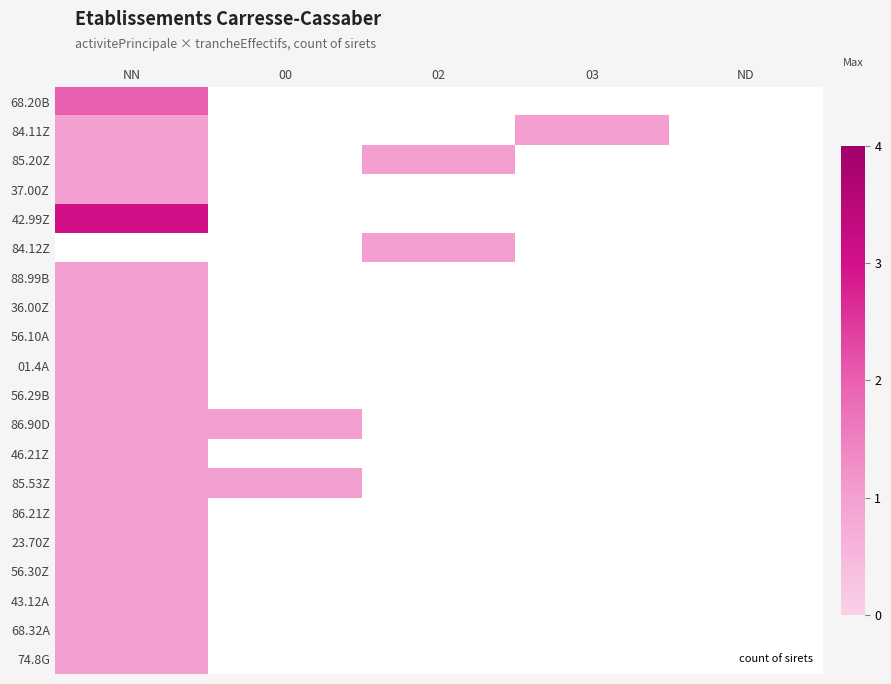

True or false: 84.11Z has a value of 1.4 at 03.

False